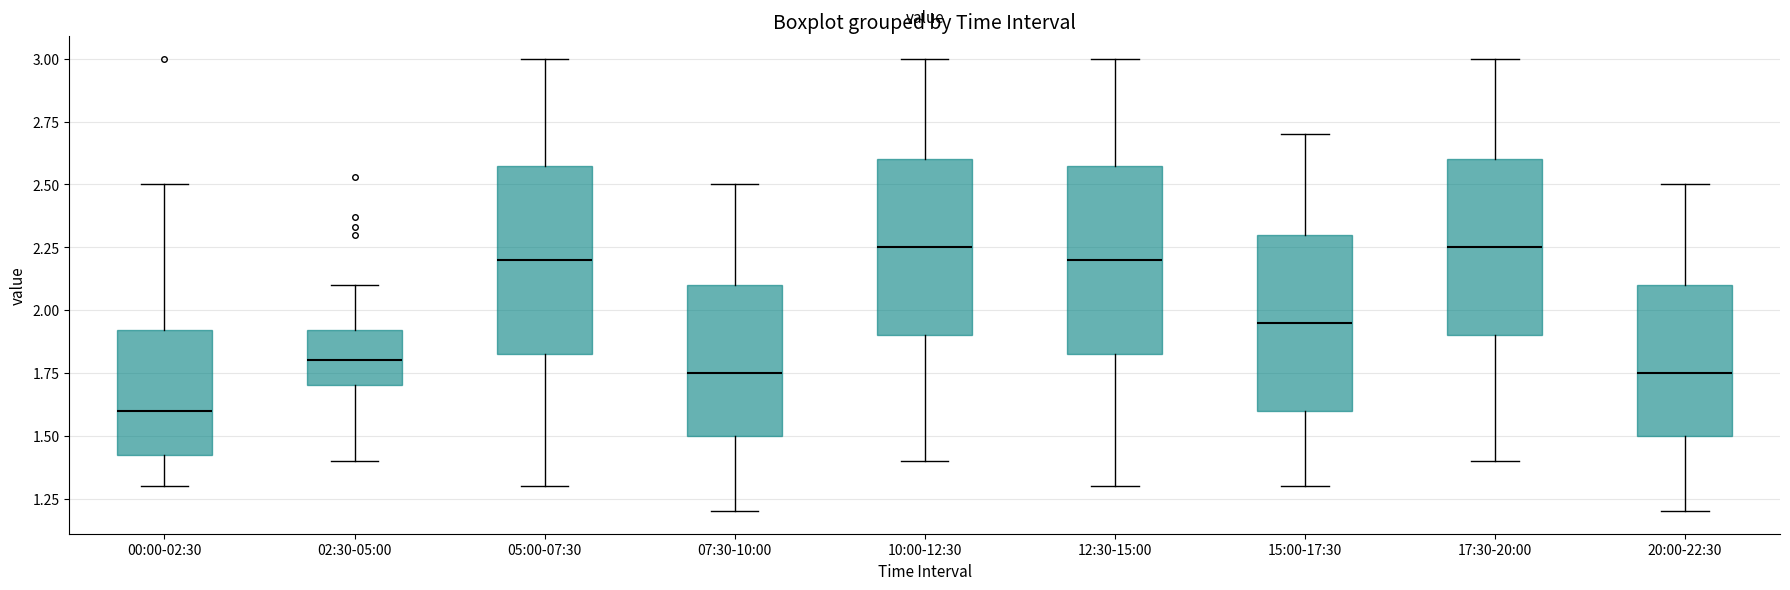

Reading left to right, transcribe this box plot: for each box, give where its median line is, the range the box spans, and where its two whiskers end, as read against the y-axis. The values are not printed on the chart, so give them approximately, as read against the axis.

00:00-02:30: median 1.60, box 1.45 to 1.90, whiskers 1.30 to 2.50
02:30-05:00: median 1.80, box 1.70 to 1.90, whiskers 1.40 to 2.10
05:00-07:30: median 2.20, box 1.85 to 2.60, whiskers 1.30 to 3.00
07:30-10:00: median 1.75, box 1.50 to 2.10, whiskers 1.20 to 2.50
10:00-12:30: median 2.25, box 1.90 to 2.60, whiskers 1.40 to 3.00
12:30-15:00: median 2.20, box 1.85 to 2.60, whiskers 1.30 to 3.00
15:00-17:30: median 1.95, box 1.60 to 2.30, whiskers 1.30 to 2.70
17:30-20:00: median 2.25, box 1.90 to 2.60, whiskers 1.40 to 3.00
20:00-22:30: median 1.75, box 1.50 to 2.10, whiskers 1.20 to 2.50